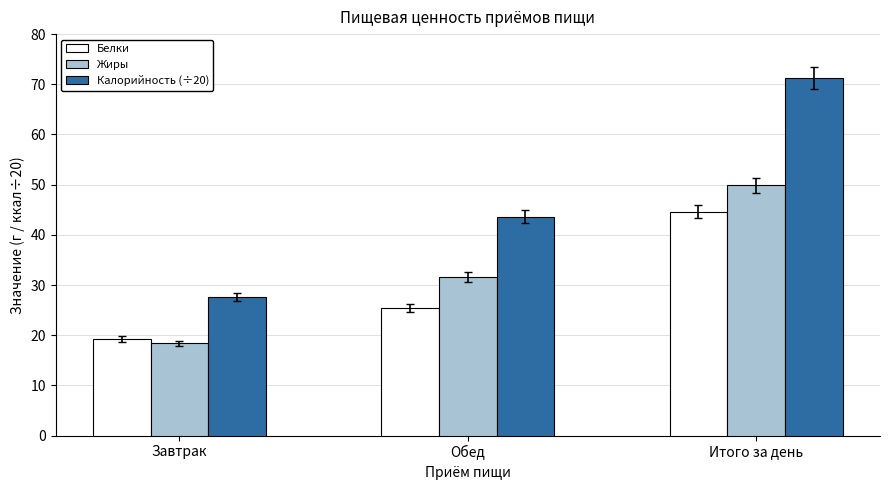

Does the chart contain any negative values?

No